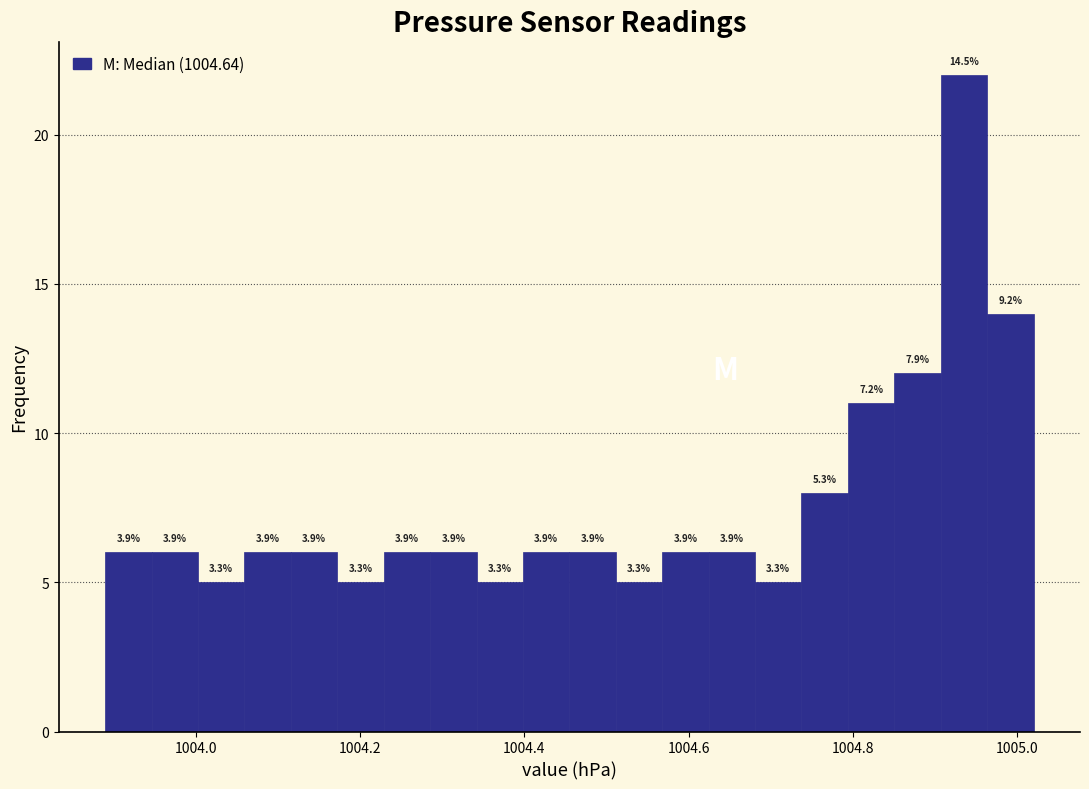

Read against the x-axis, roughly where is the centre of the tallest bar?

1004.94